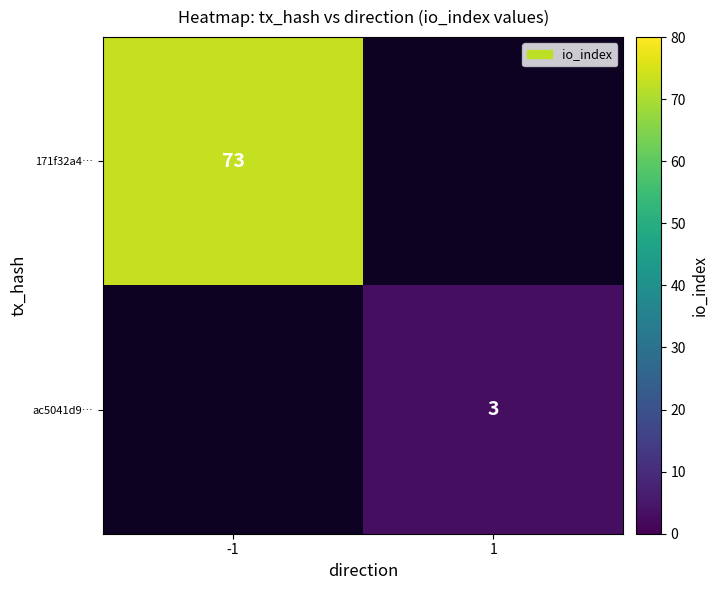

True or false: ac5041d9… has a value of 3 at 1.

True